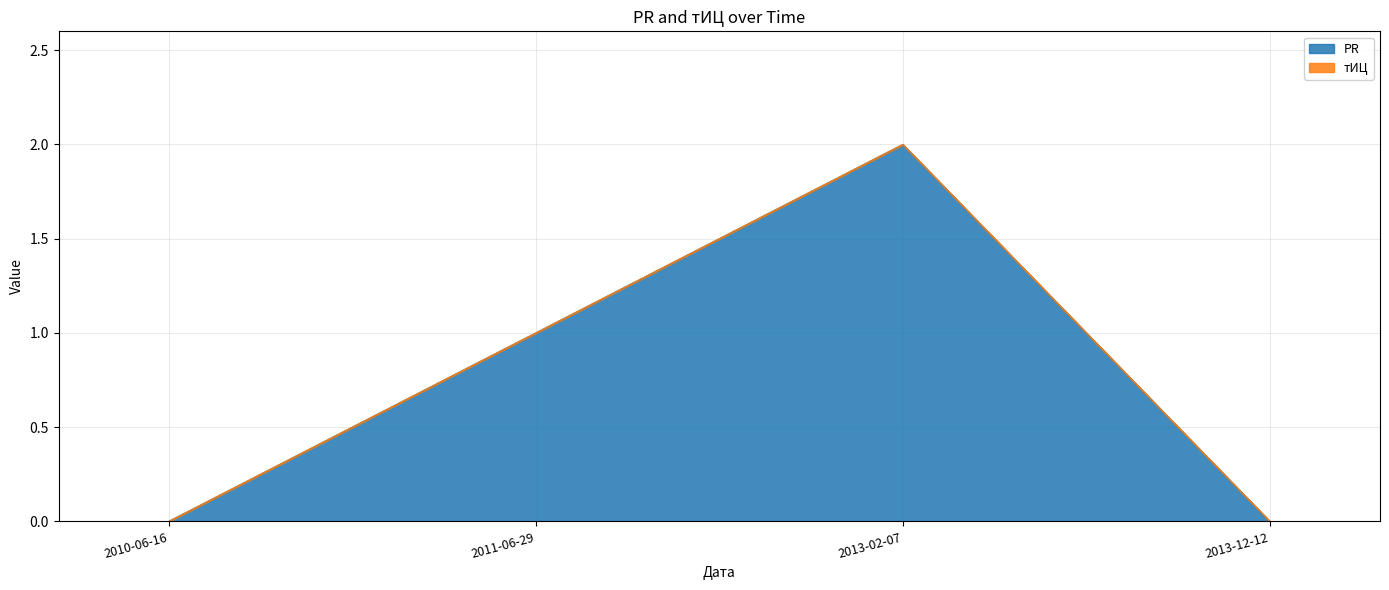

Reading left to right, extract all data points from this chart.

2010-06-16=0	2011-06-29=1	2013-02-07=2	2013-12-12=0